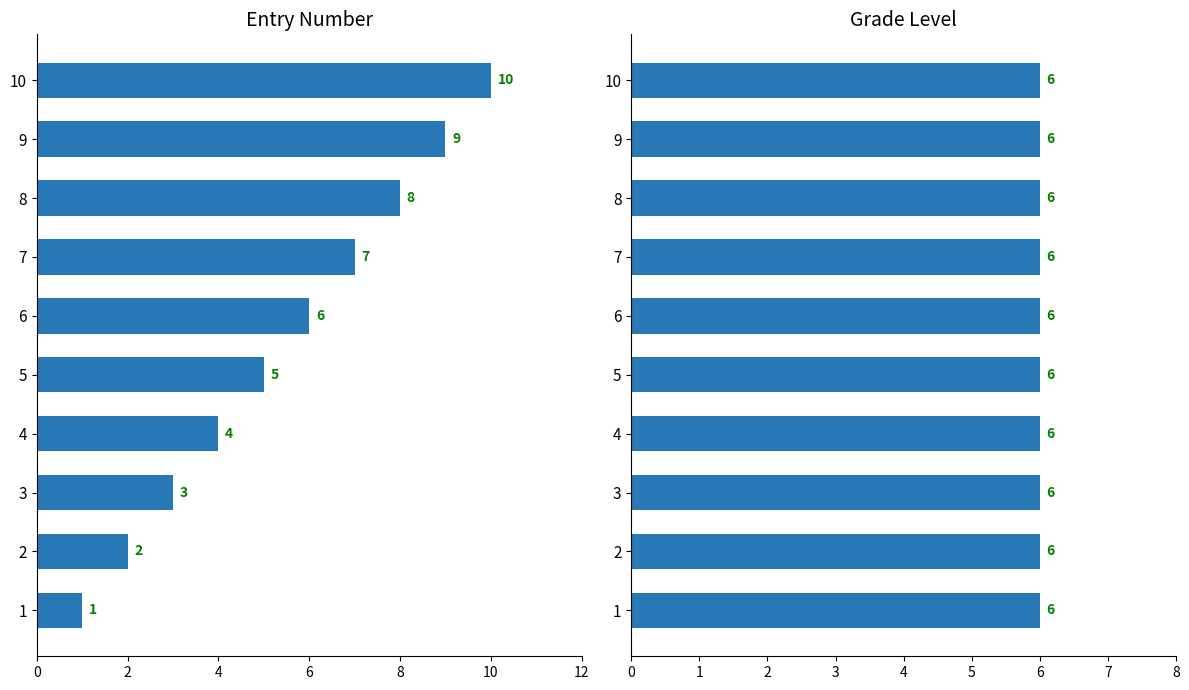

The Entry Number series shows 1.6 at 4. True or false?

False